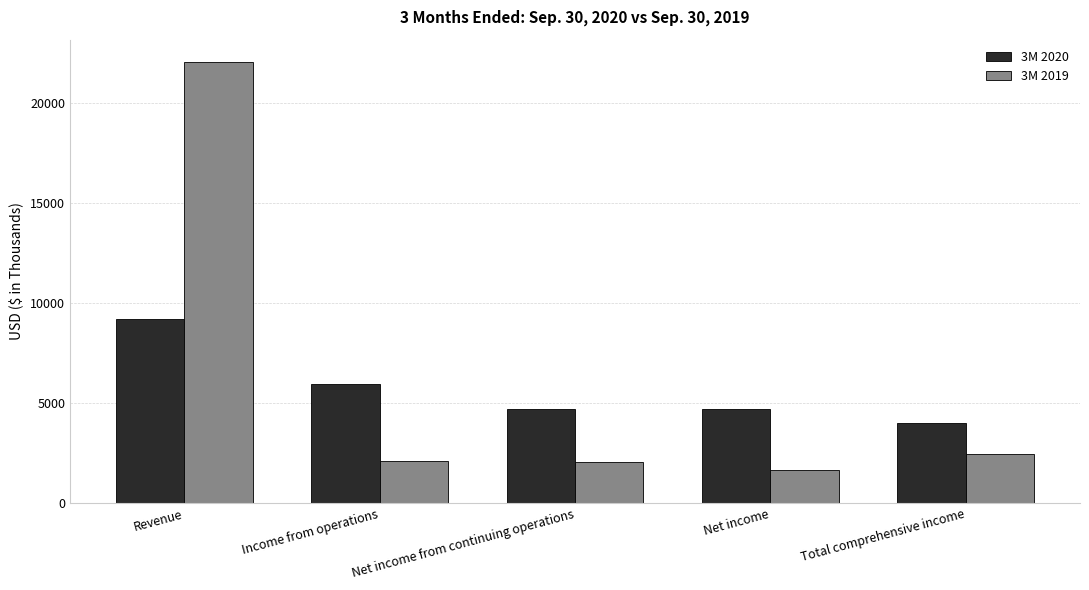

At which label does 3M 2020 first exceed 4689?

Revenue